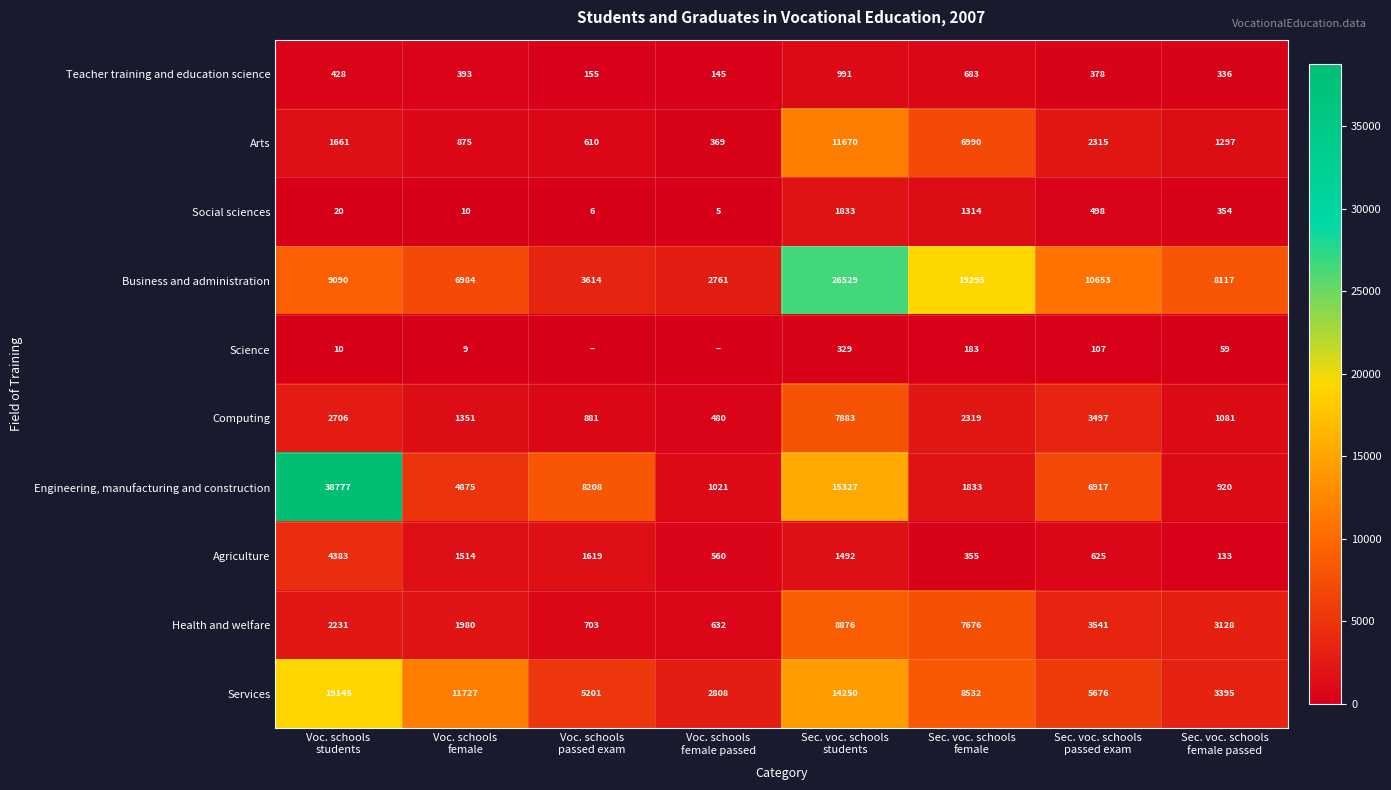

At which category is the sum across all series the highest?

Sec. voc. schools
students